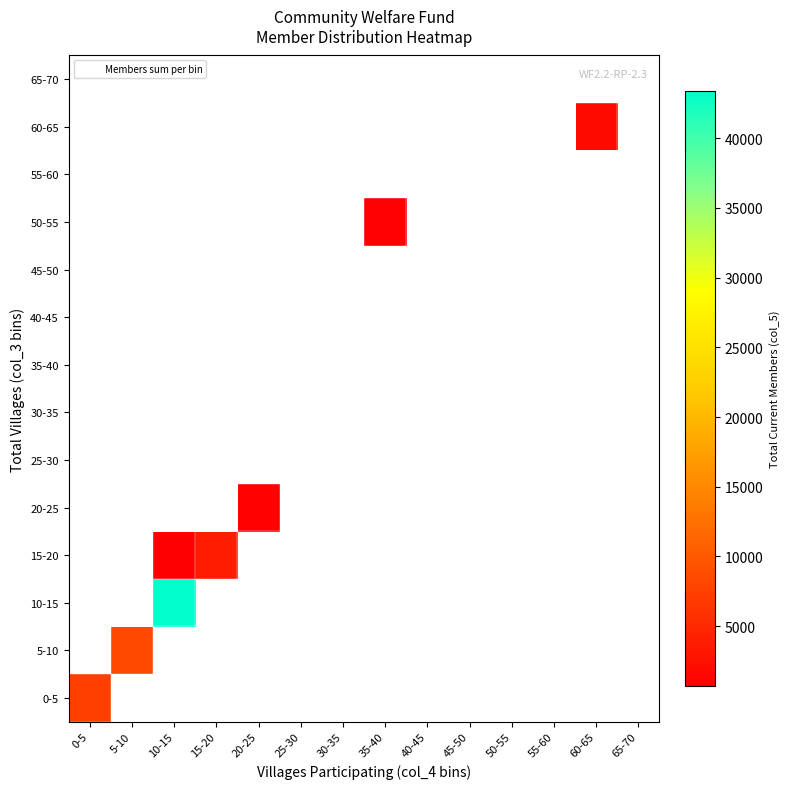

How many series are shown in this chart?

14